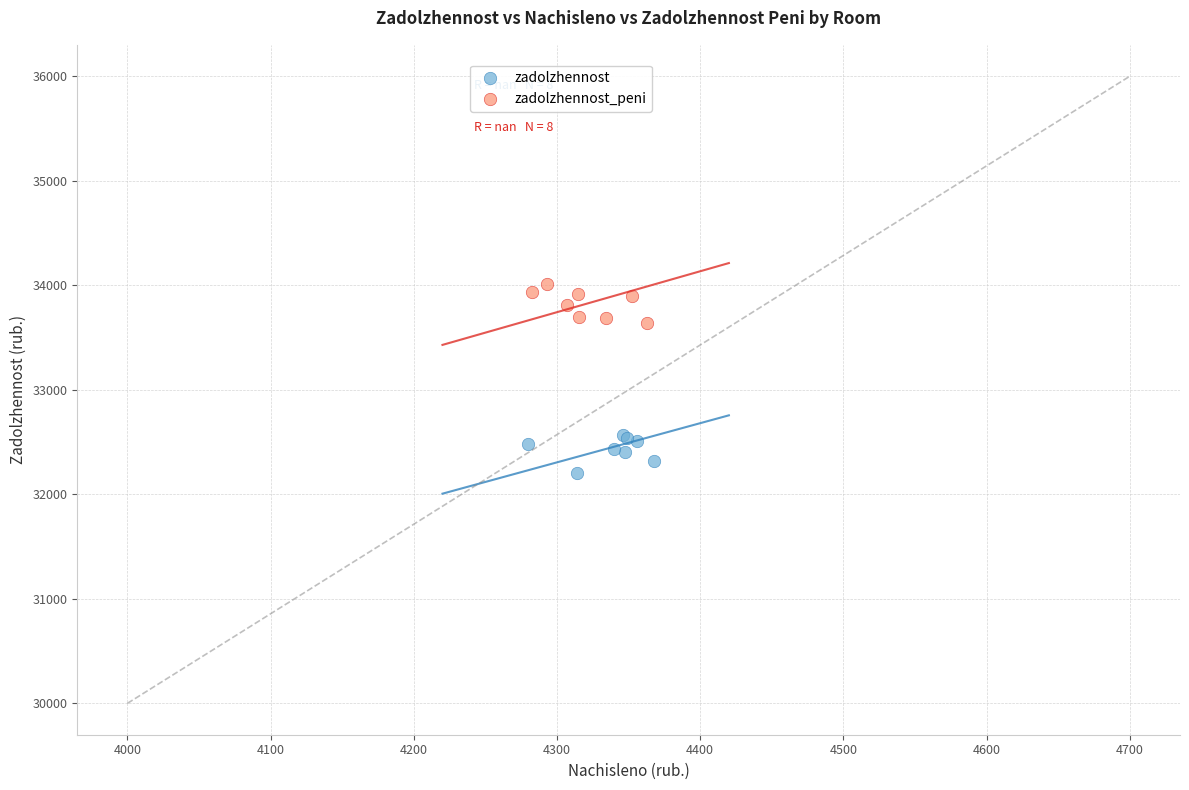

Which series reaches the maximum Y coordinate?

zadolzhennost_peni